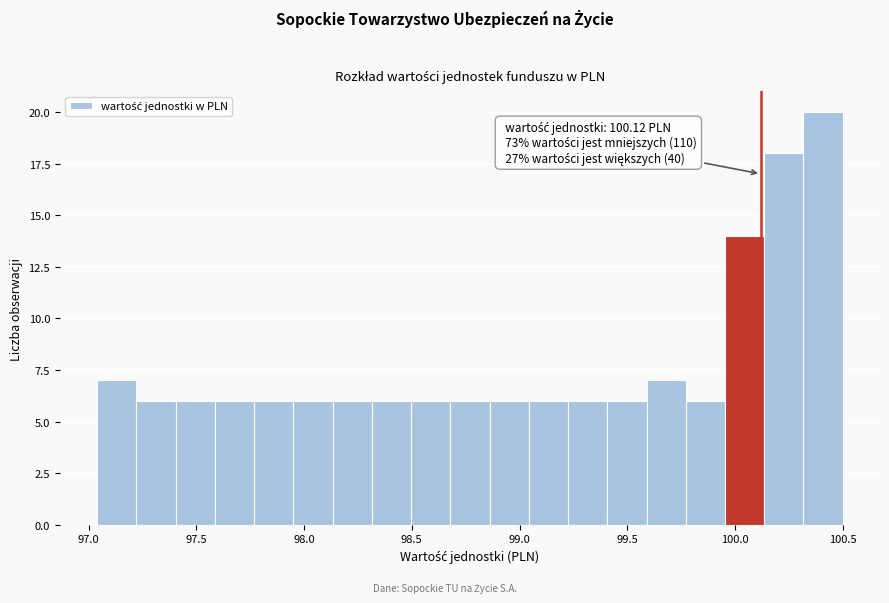

Around what value on the x-axis is the tallest bar? Give the approximate position of its centre, as read against the axis.

100.40